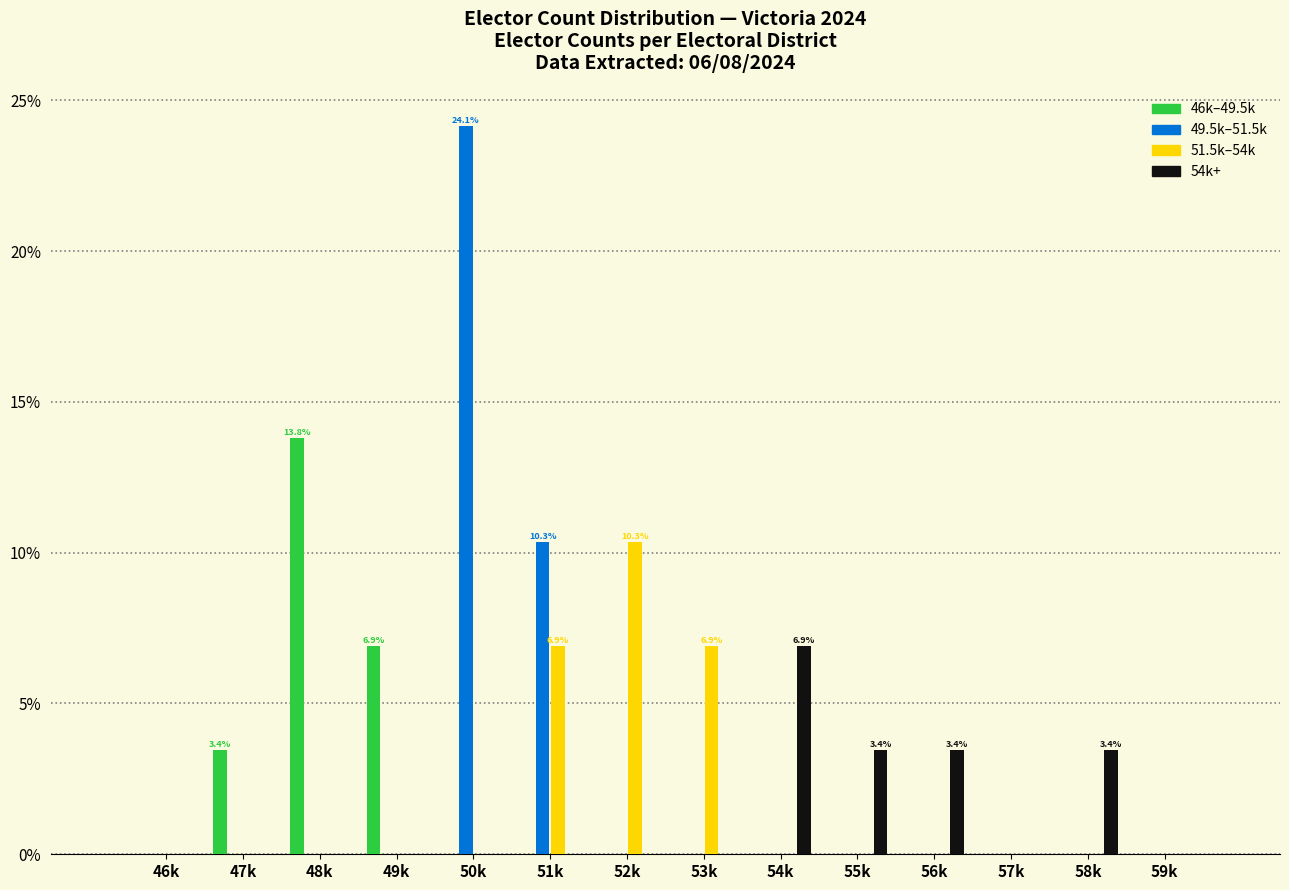

At which category is the sum across all series the highest?

50k